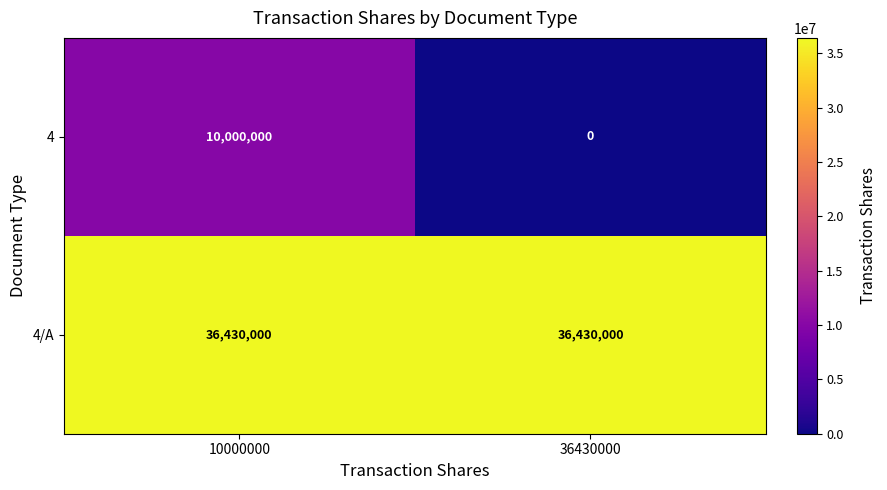

At 36430000, list the series in order from smallest to largest.

4, 4/A